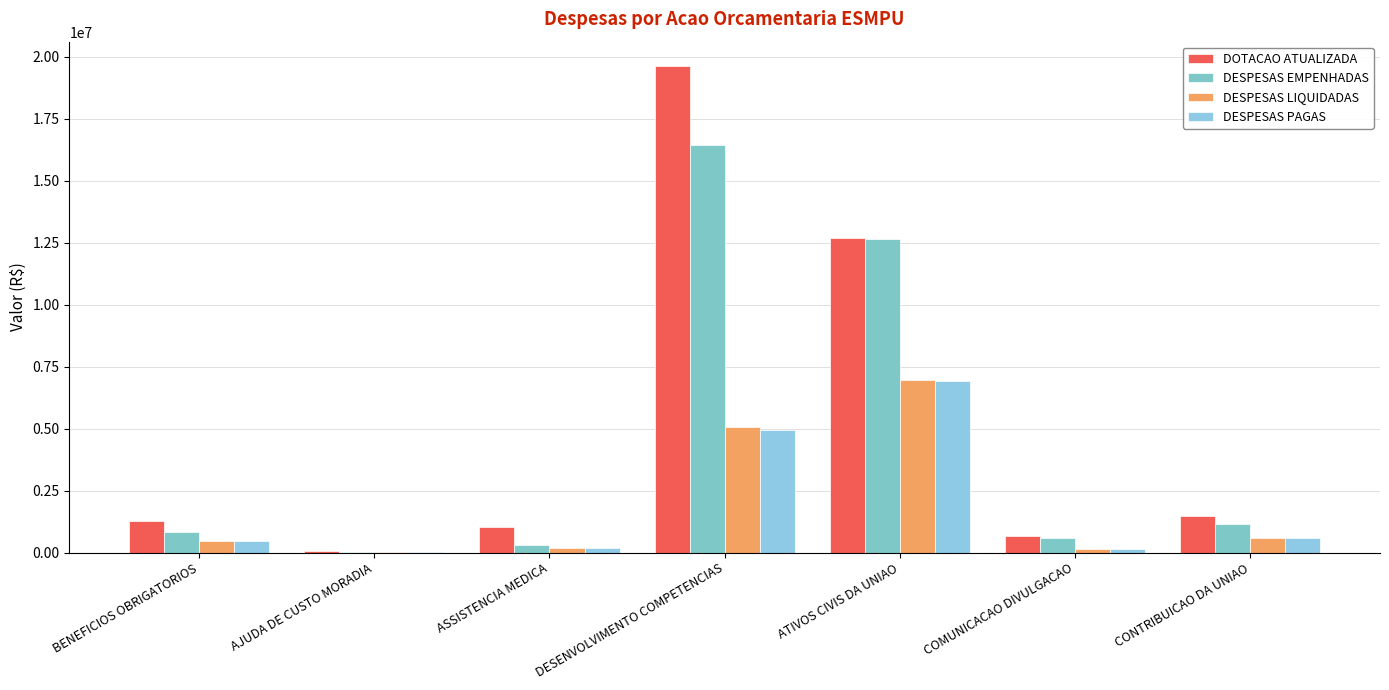

What is the sum of the DOTACAO ATUALIZADA values at ATIVOS CIVIS DA UNIAO and CONTRIBUICAO DA UNIAO?

14169941.0